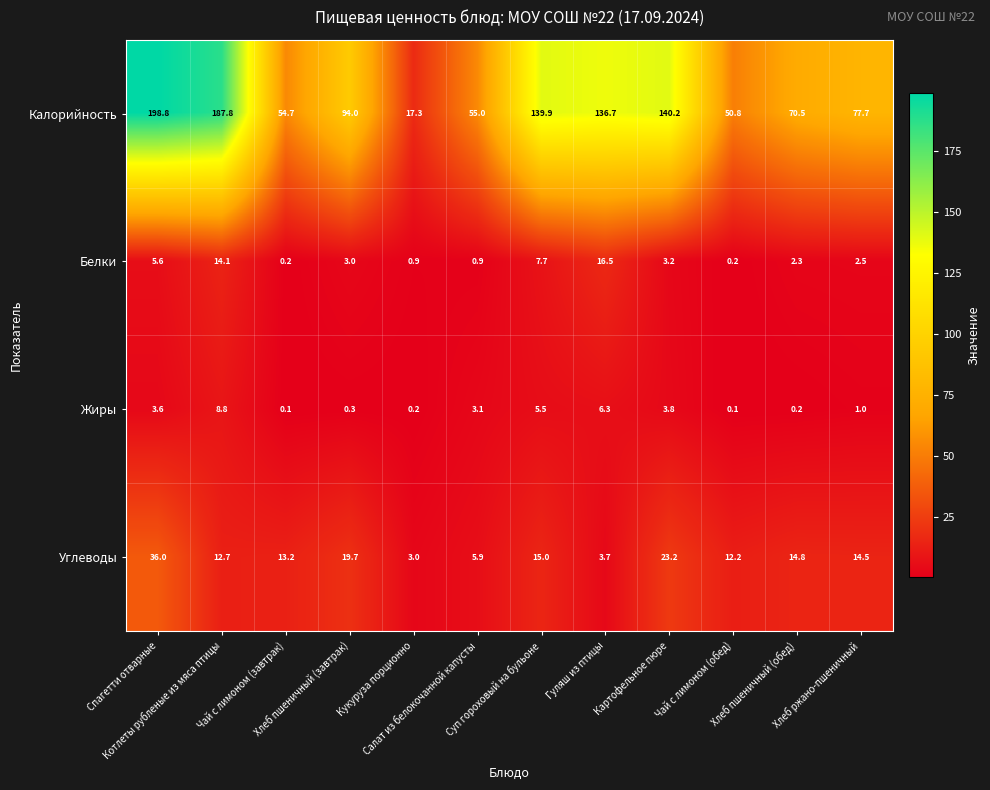

Which series has the largest range (max minus min)?

Калорийность